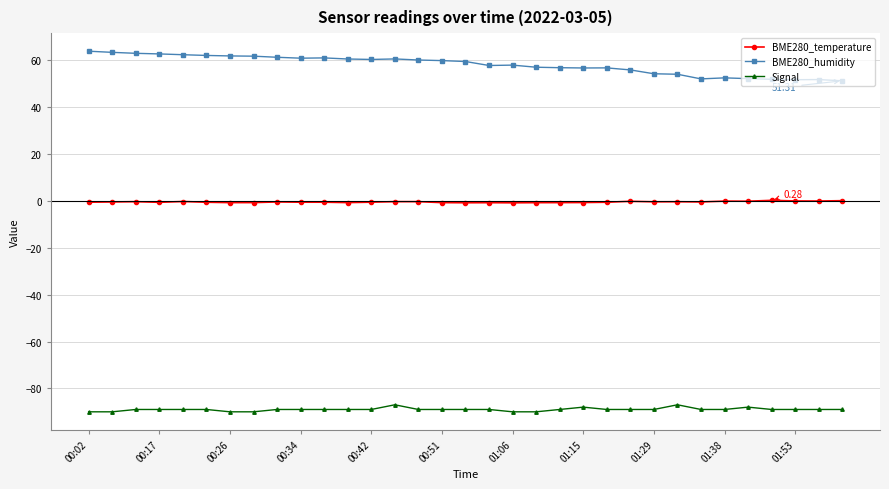

Which series has the widest spread of values?

BME280_humidity